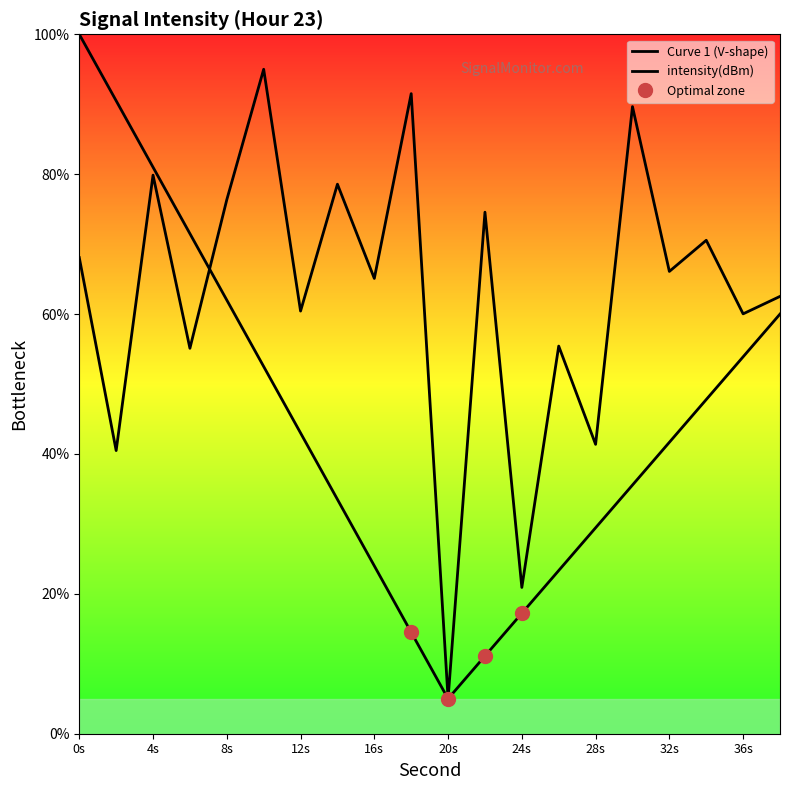

Reading right to left, what are all the values shown in this chart?

62.5	60.0	70.5	66.1	89.7	41.4	55.4	20.9	74.6	5.0	91.5	65.1	78.6	60.4	95.0	76.4	55.1	79.9	40.5	68.1